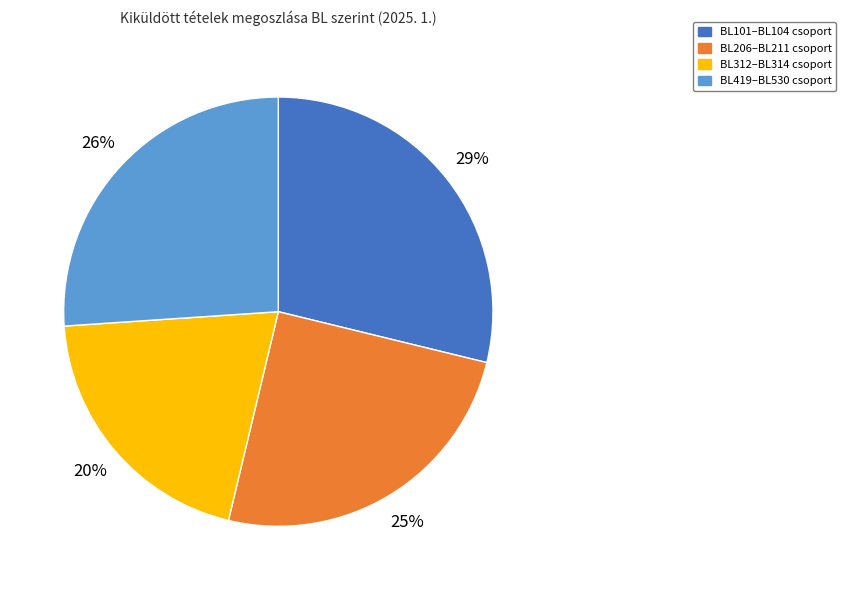

Does BL101–BL104 csoport represent more than half of the total?

No